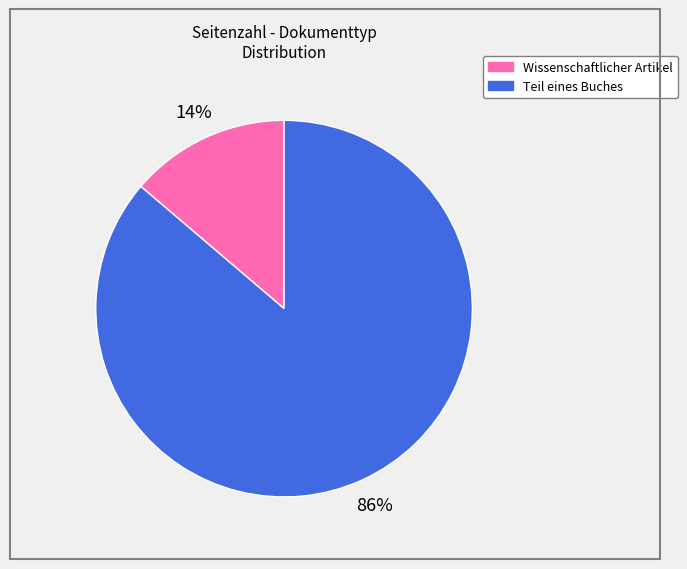

To the nearest percent, what is the difference between the largest and smallest slice percentages?

72%